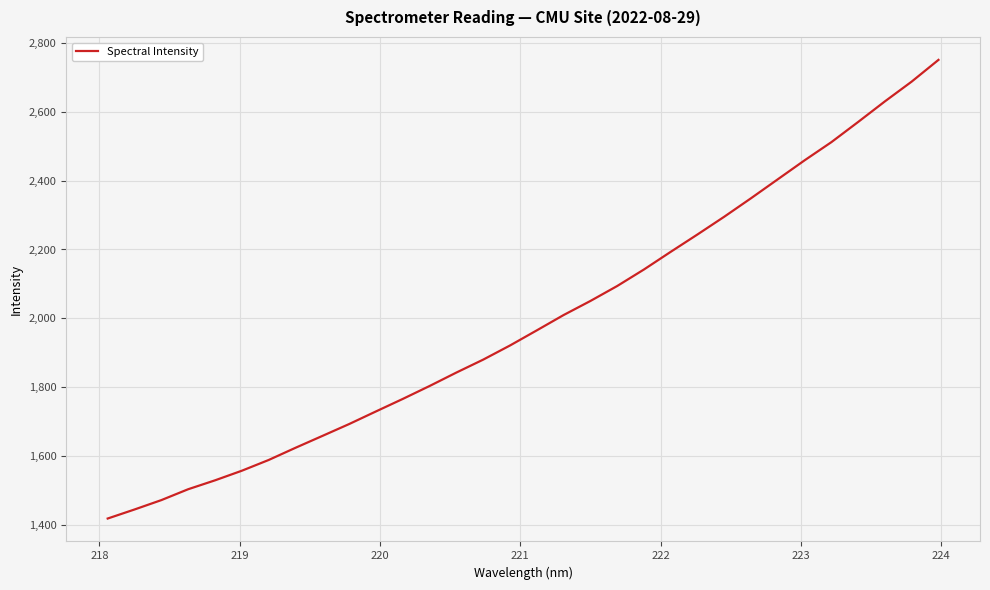

What is the difference between the maximum and minimum values?

1330.0